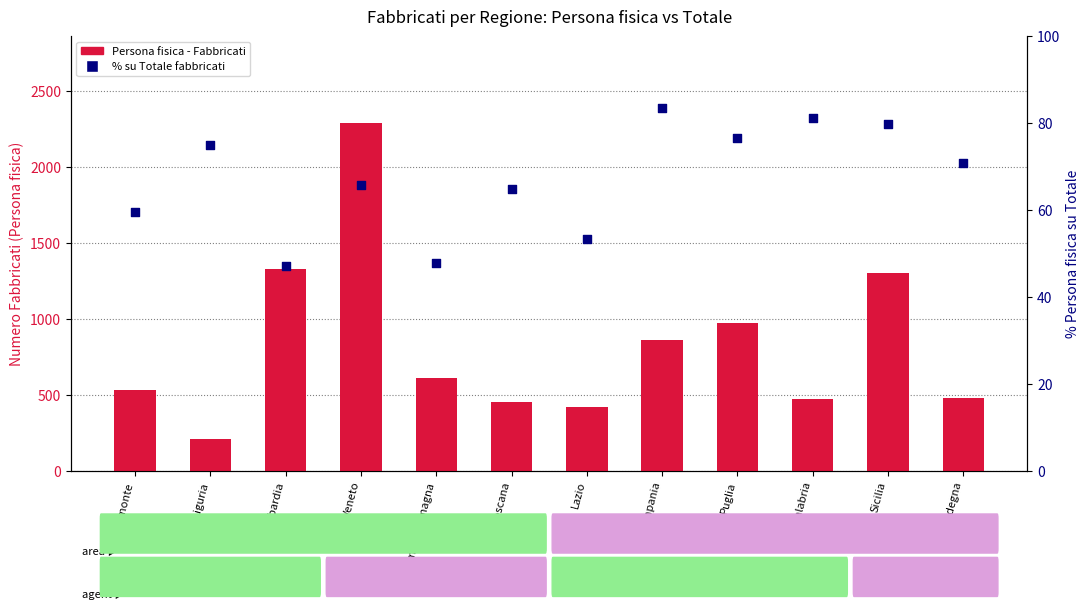

Which series has the largest total across all categories?

Persona fisica - Fabbricati